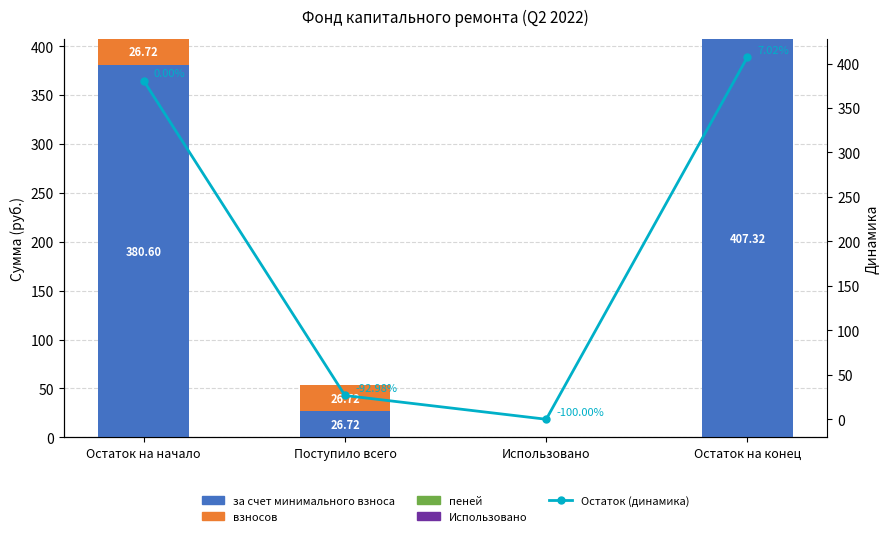

At which label is за счет минимального взноса closest to 203?

Поступило всего